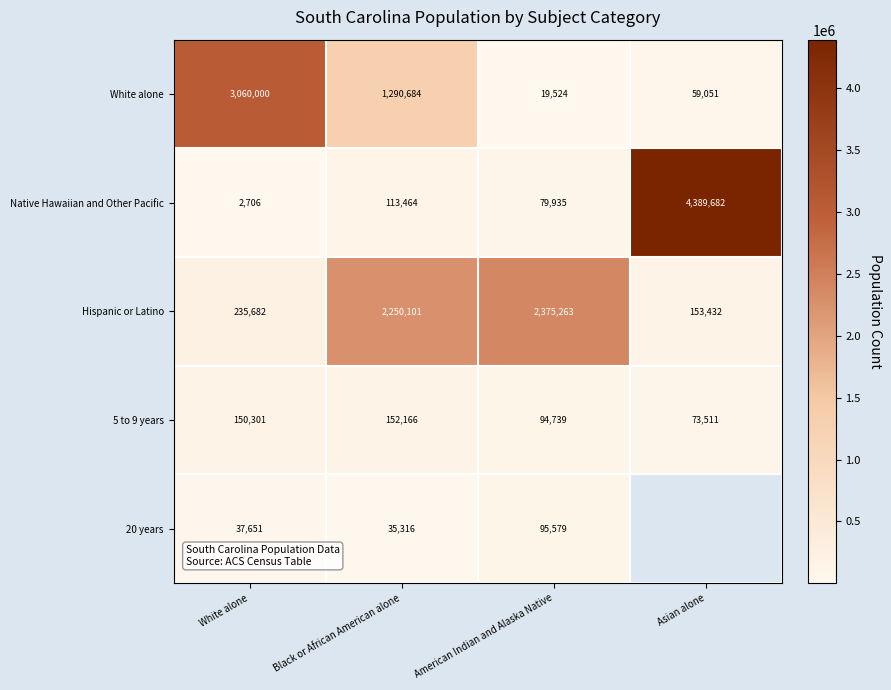

The value of Native Hawaiian and Other Pacific at Asian alone is 4389682. True or false?

True